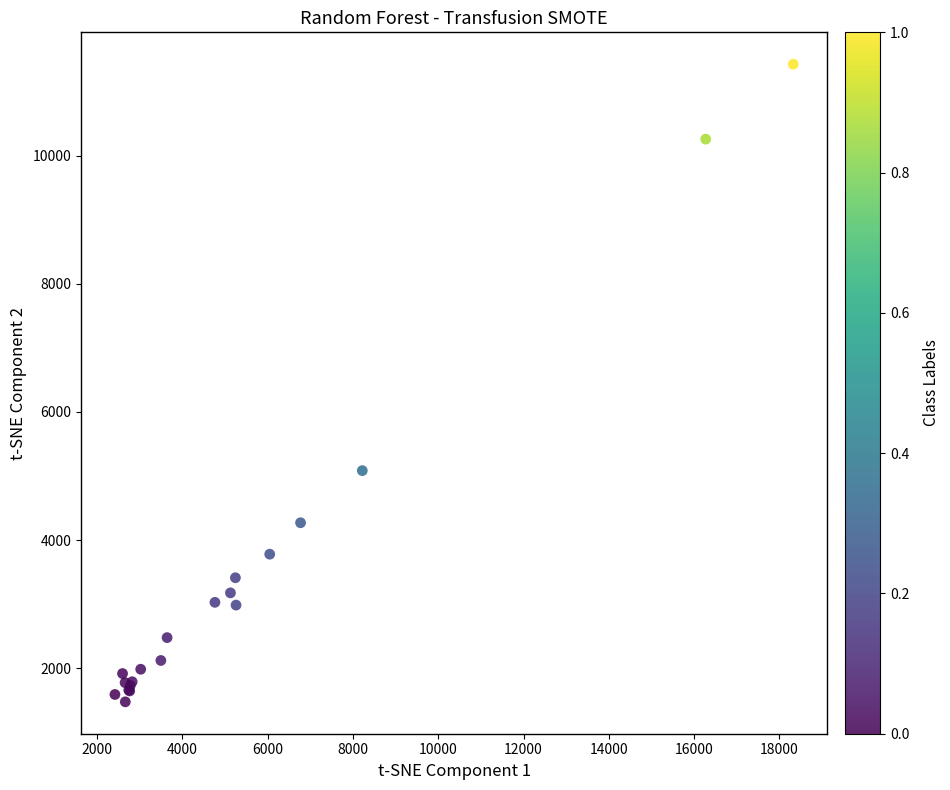

What Y value in the scatter plot is closest to 6452?

5084